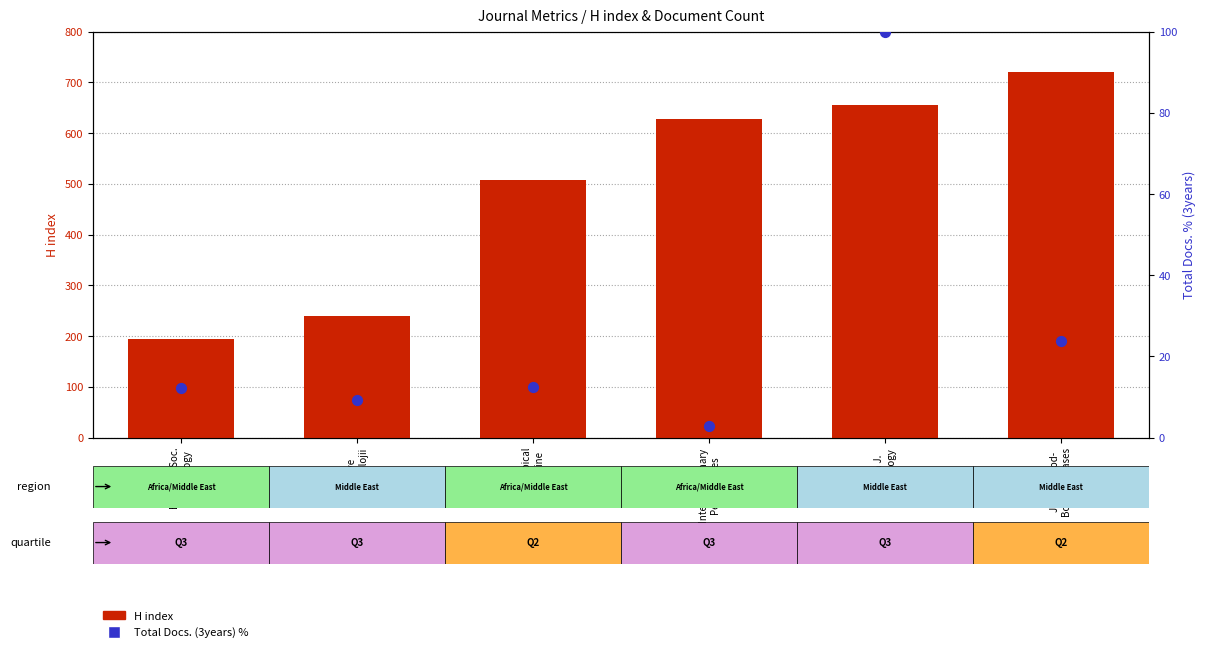

At how many categories does at least one series exceed 580?

3